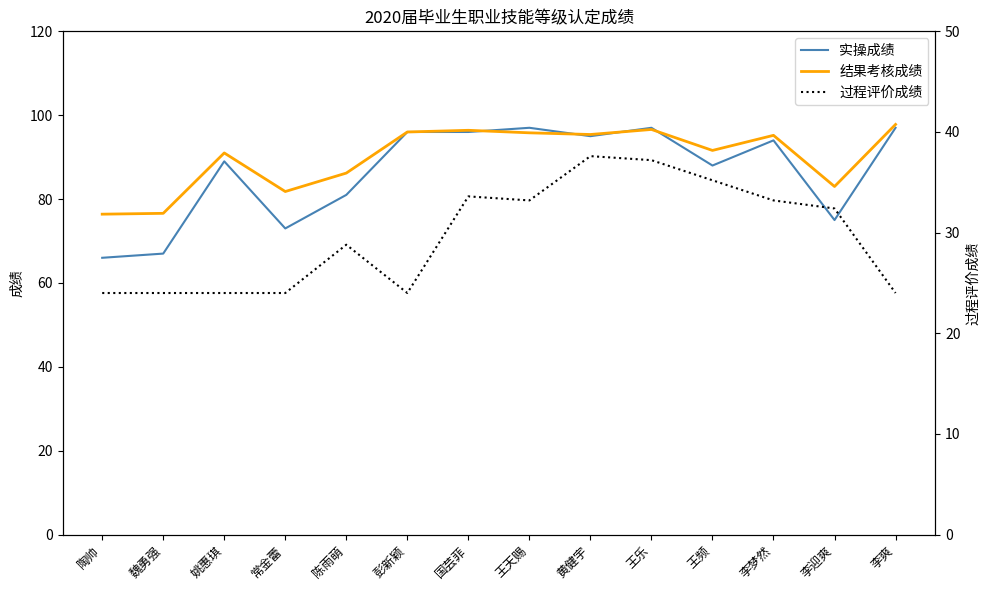

Which series changed the most between 魏勇强 and 黄健宇?

实操成绩